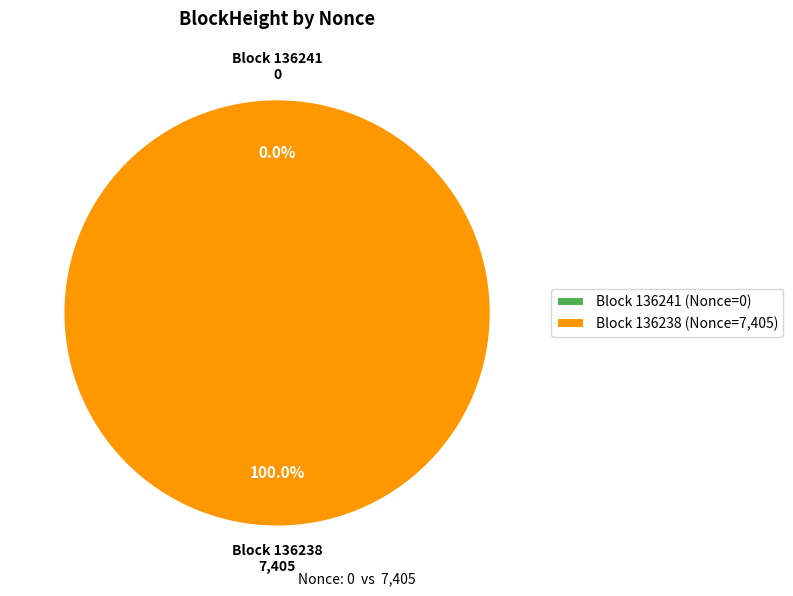

Is it true that 136241 is 5% of the pie?

False